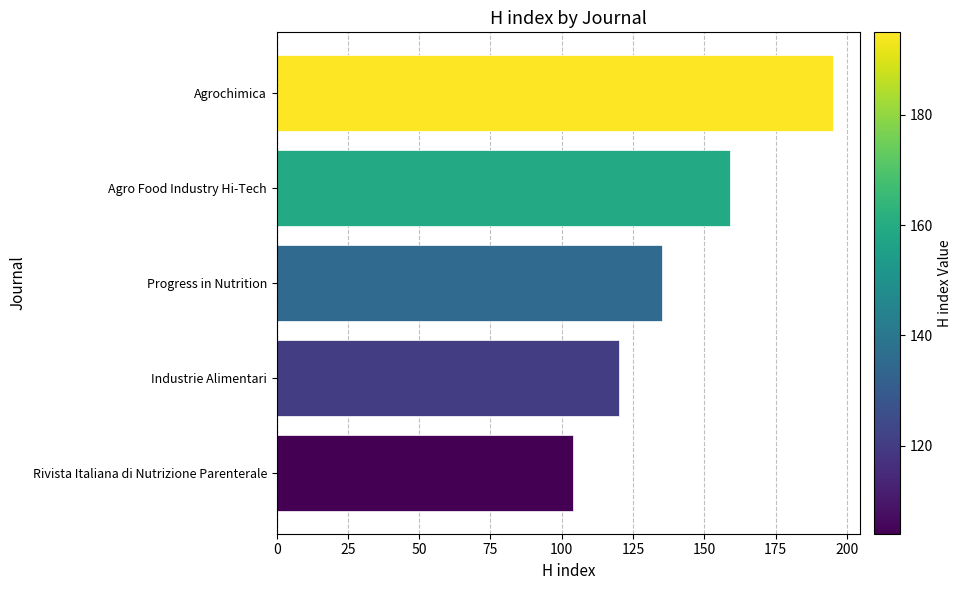

Does the chart contain stacked bars?

No